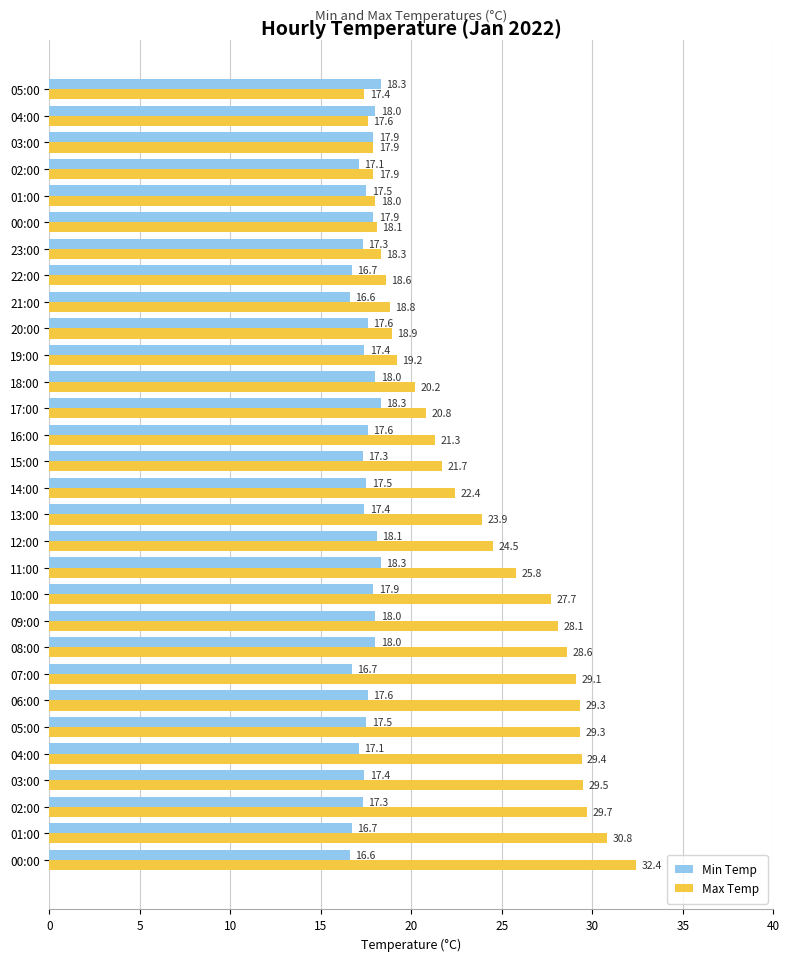

How many data points in Max Temp are less than 22?

15